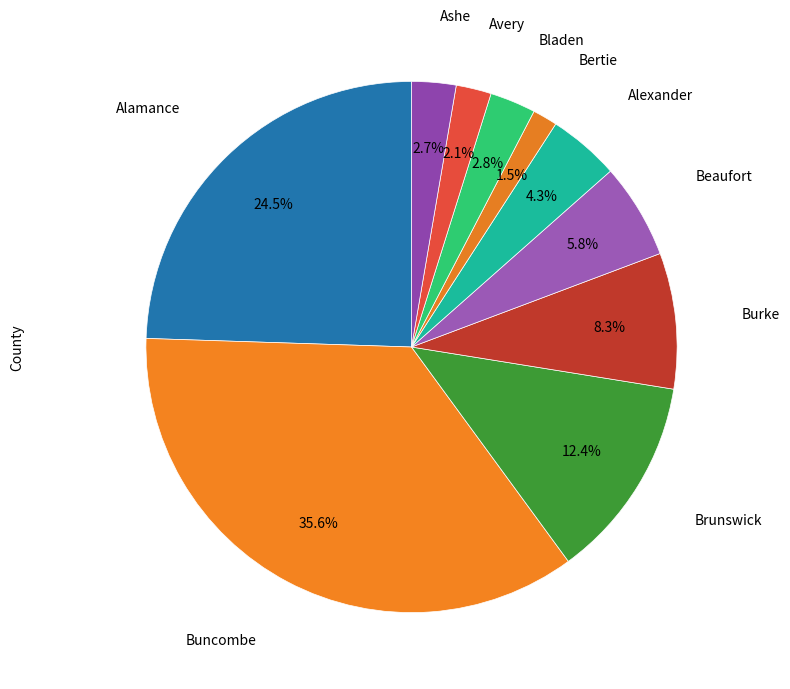

Count the number of slices in the pie.

10